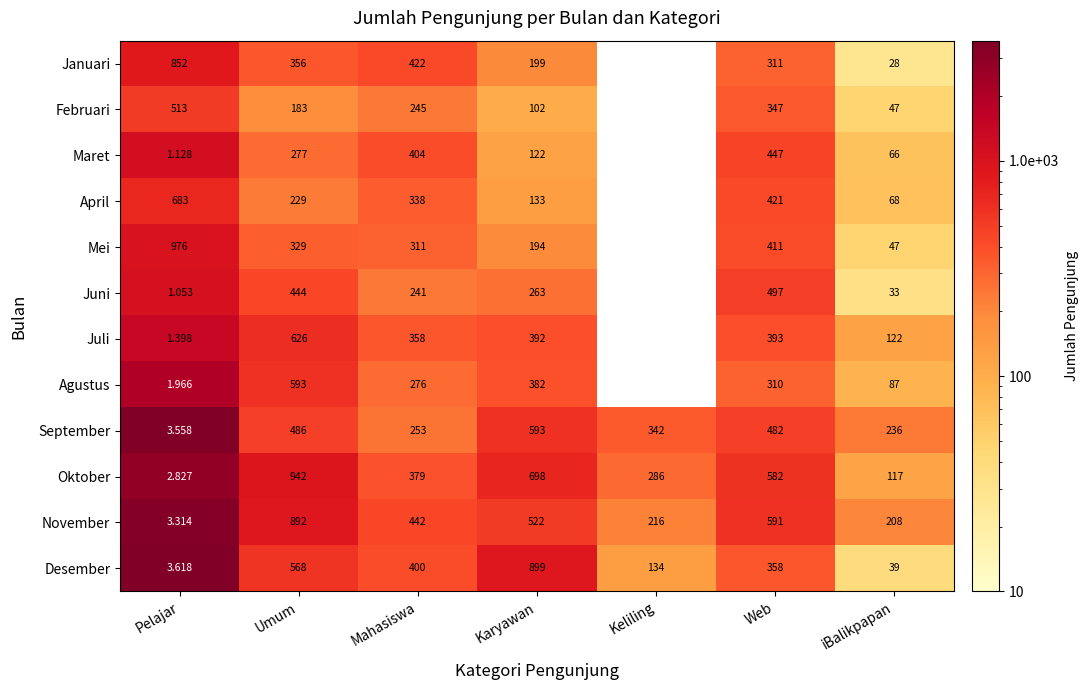

Is it true that Oktober equals 698.0 at Karyawan?

True